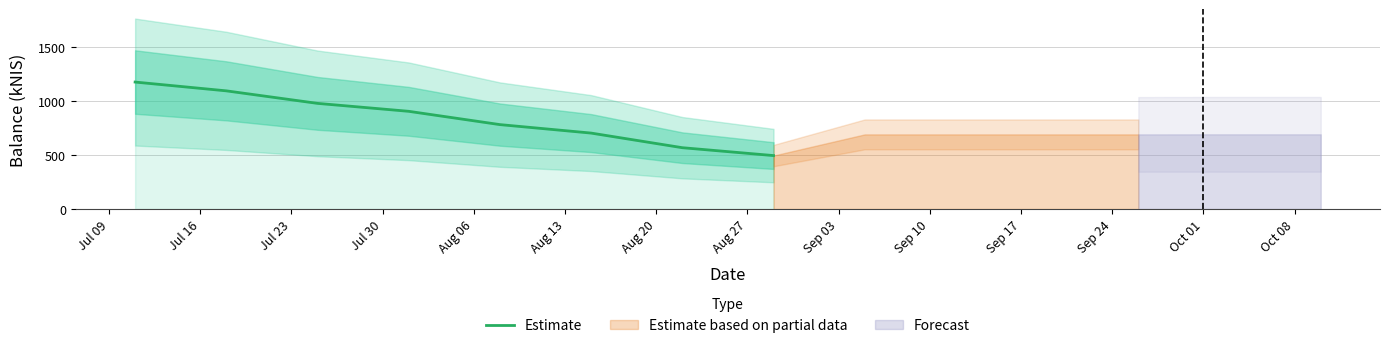

What is the highest value of the Estimate series?

1173.9